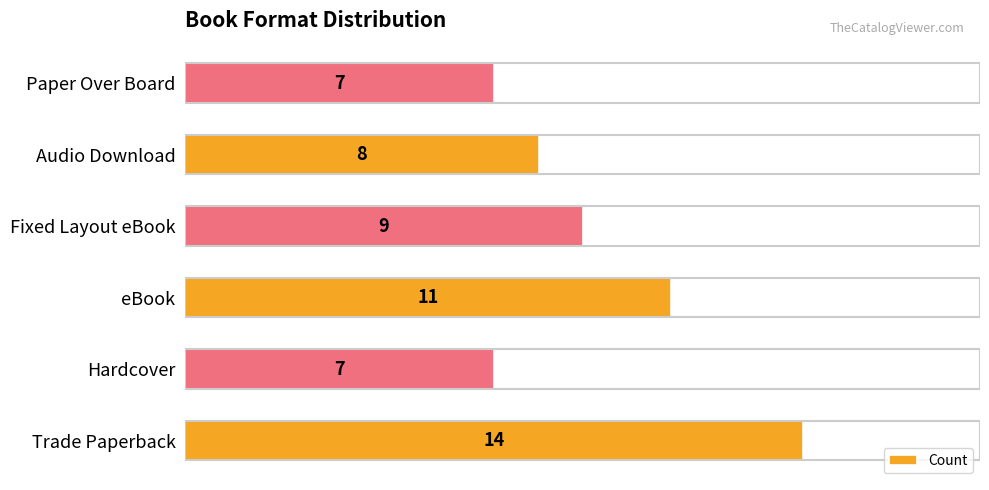

What is the greatest value displayed?

14